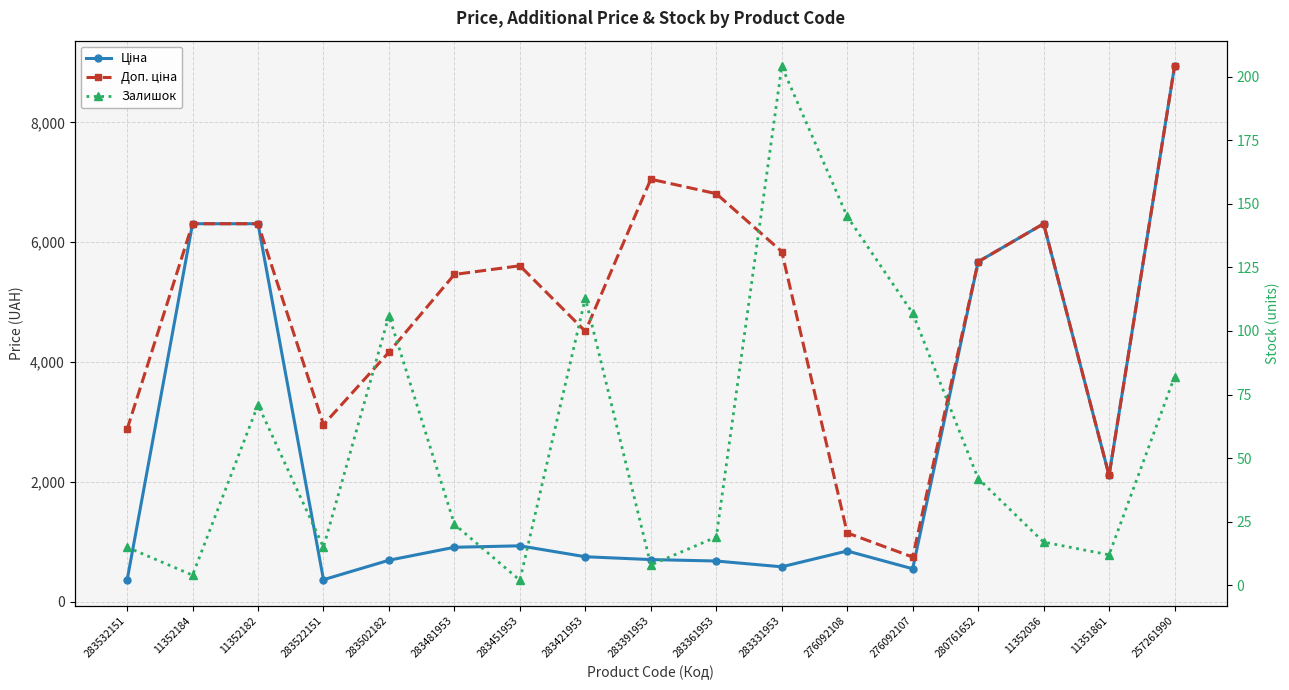

The value of Доп. ціна at 283481953 is 7445.0. True or false?

False